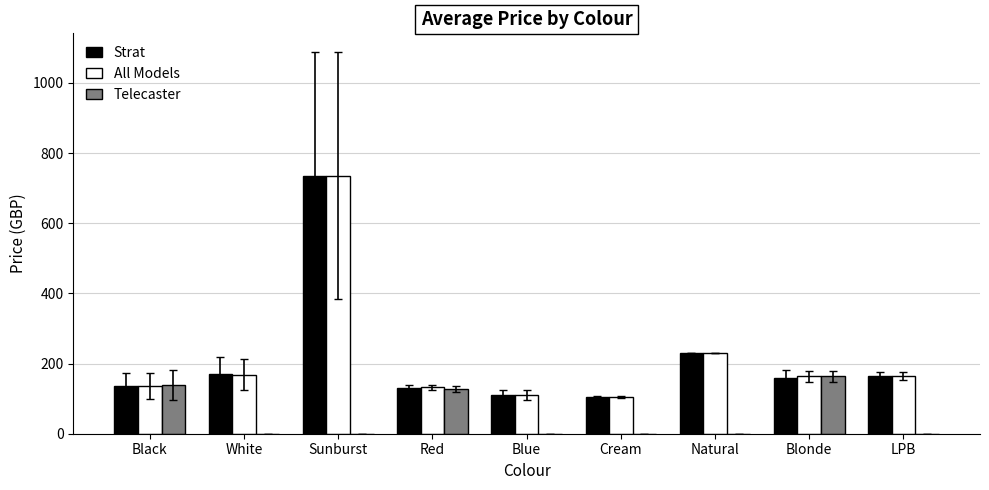

The value of Strat at Blue is 160.0. True or false?

False